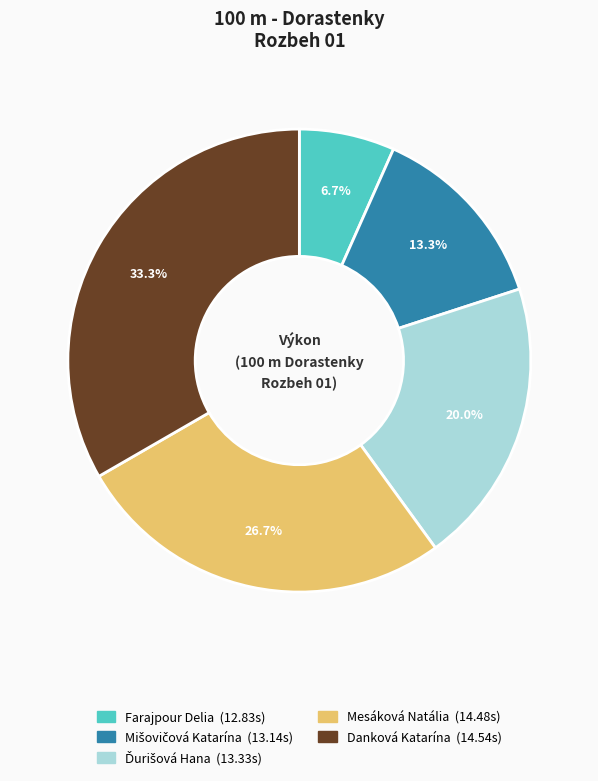

Is it true that Mesáková Natália is 17% of the pie?

False